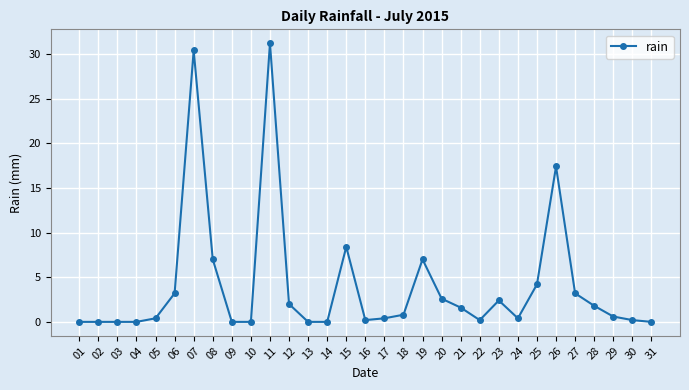

True or false: the data shows 16.5 at 02.

False